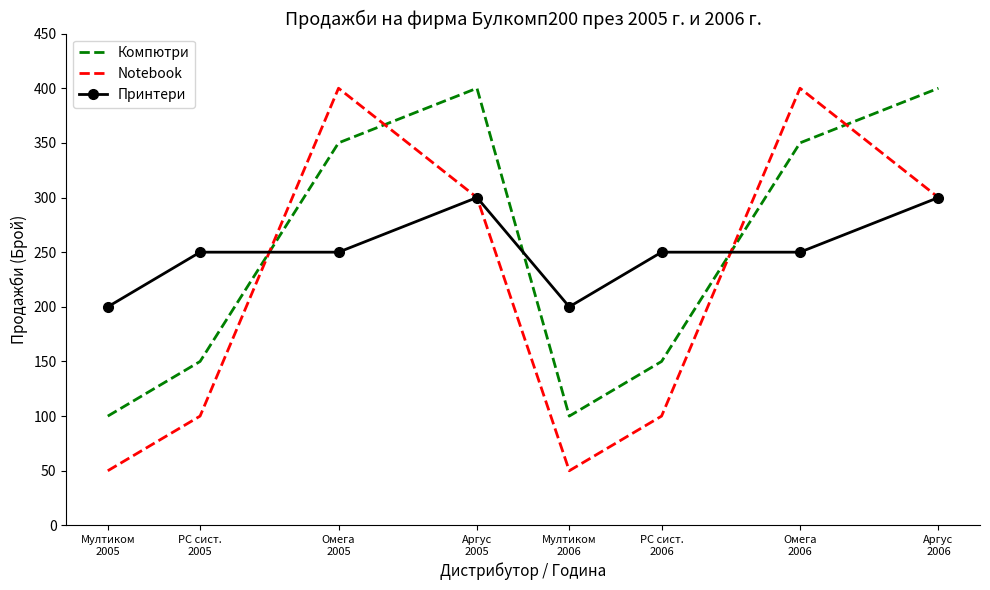

What is the difference between the Notebook values at Аргус
2005 and PC сист.
2005?

200